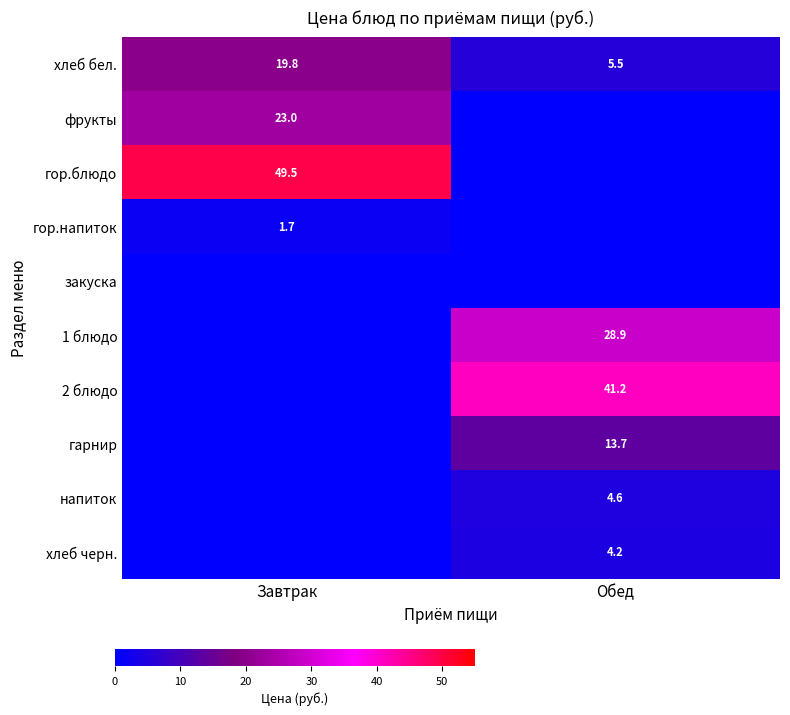

What is the difference between the maximum and minimum values in the хлеб бел. series?

14.3